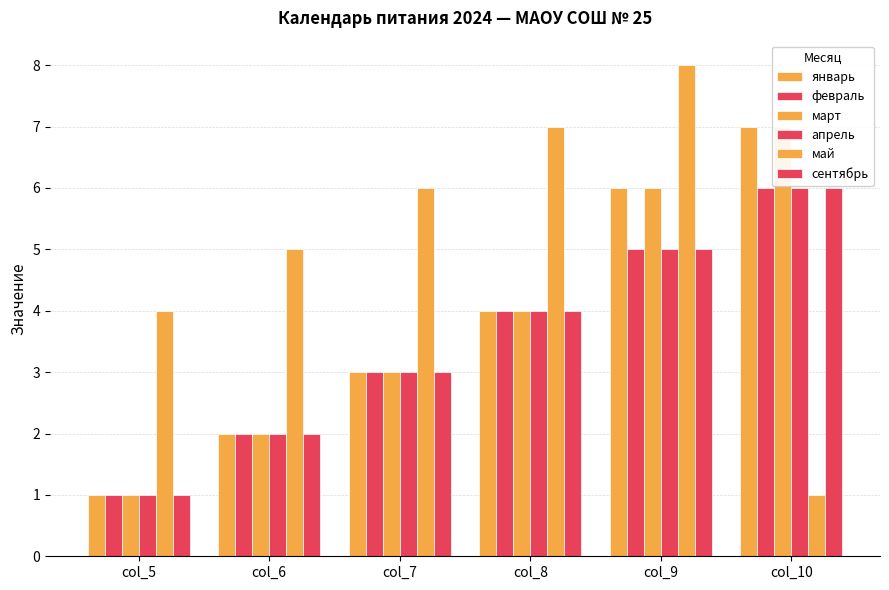

Which category has the highest value across all series?

col_9